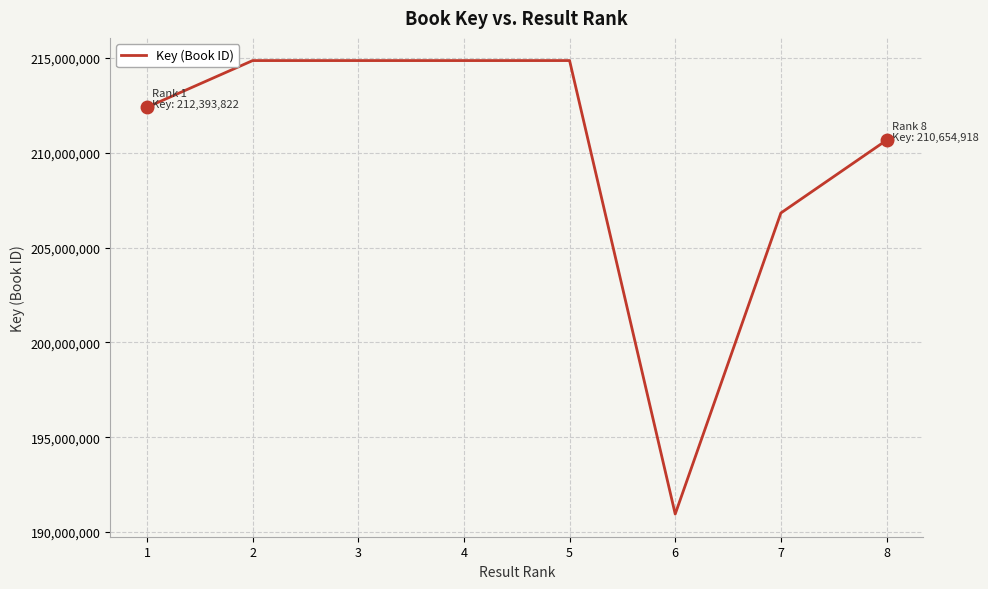

Is this an area chart (filled region under the line)?

No